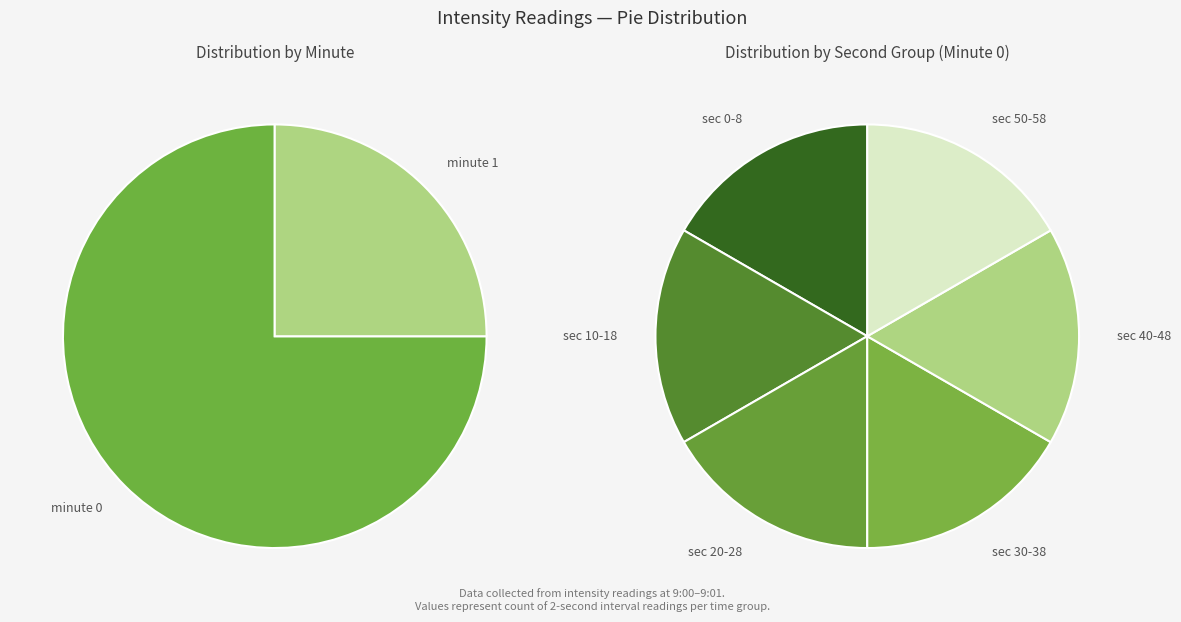

To the nearest percent, what is the difference between the minute 0 and minute 1 slice percentages?

50%